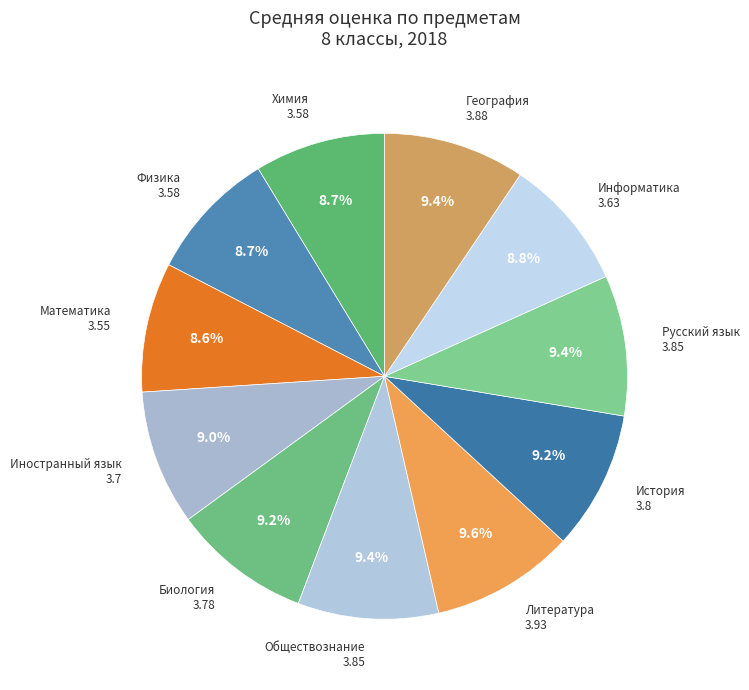

To the nearest percent, what is the combined percentage of Химия and Математика?

17%